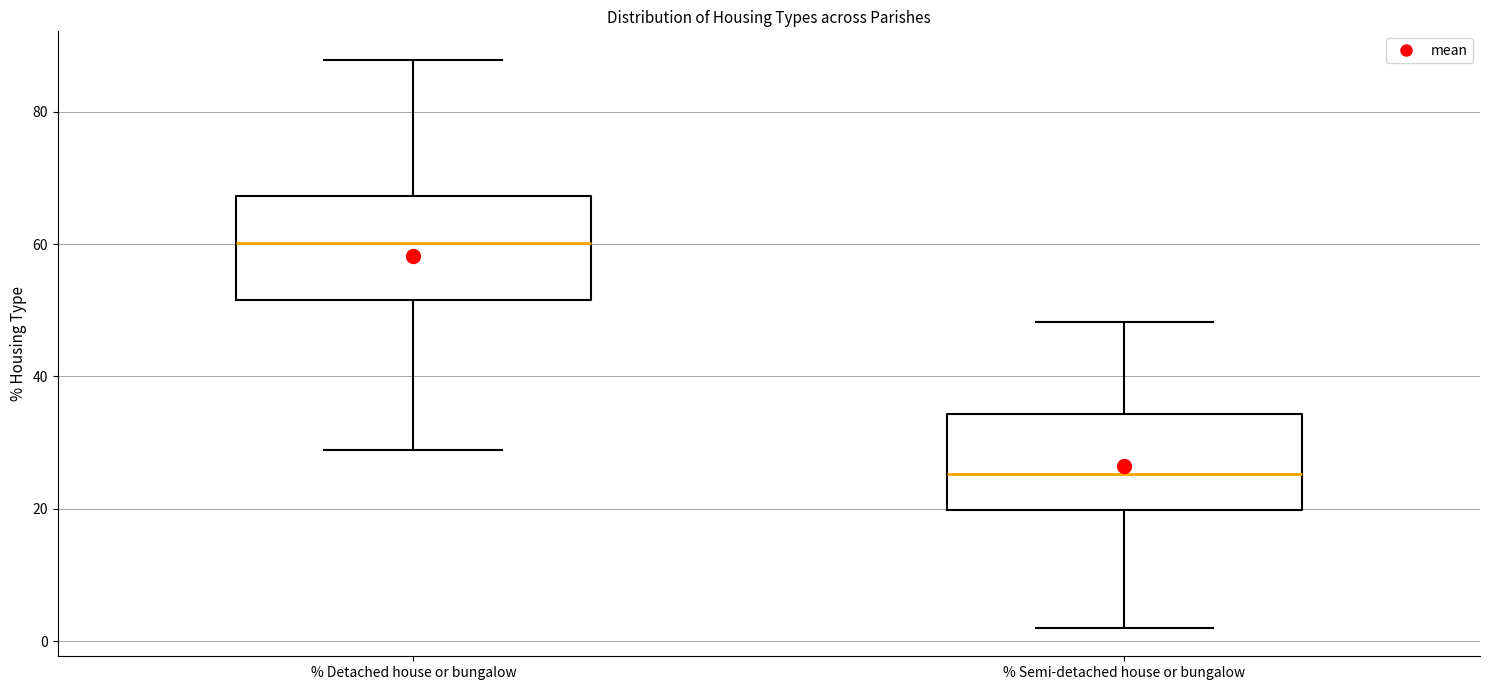

Reading left to right, read every box against the y-axis: the position of its median line, the range the box covers, and the ends of its whiskers. The values are not printed on the chart, so give them approximately, as read against the axis.

% Detached house or bungalow: median 60, box 52 to 68, whiskers 28 to 88
% Semi-detached house or bungalow: median 26, box 20 to 34, whiskers 2 to 48